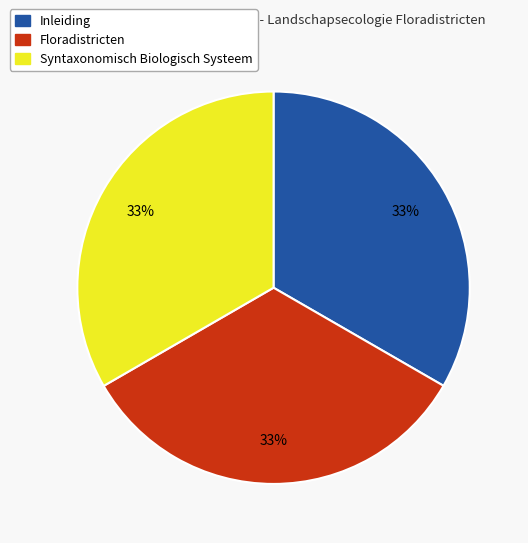

Does Inleiding account for over 50% of the chart?

No